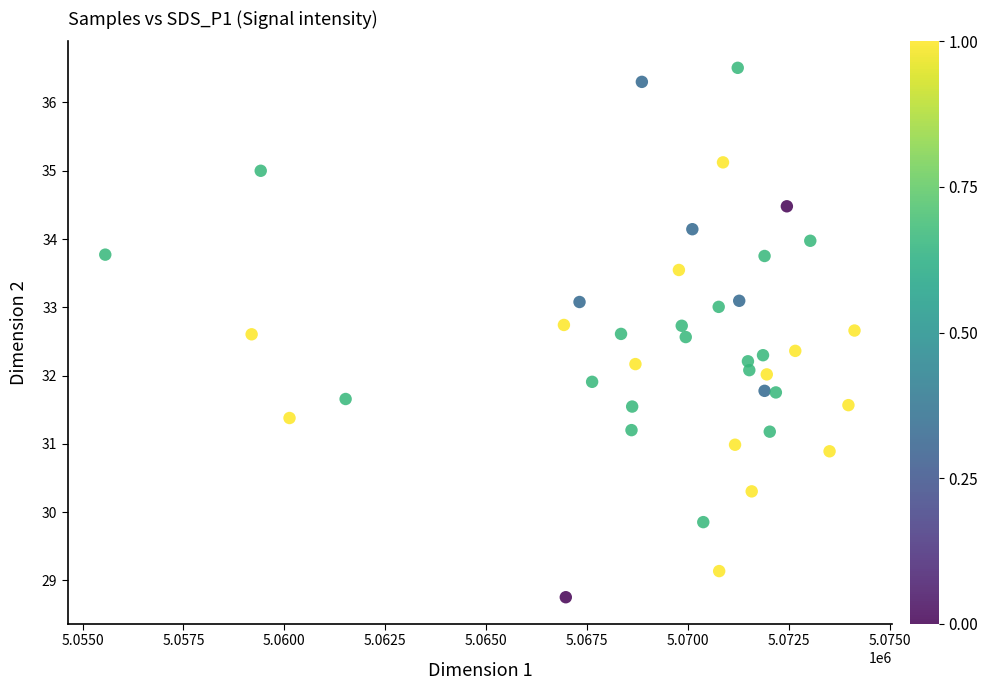

What is the range of X values (max minus min)?

18568.2